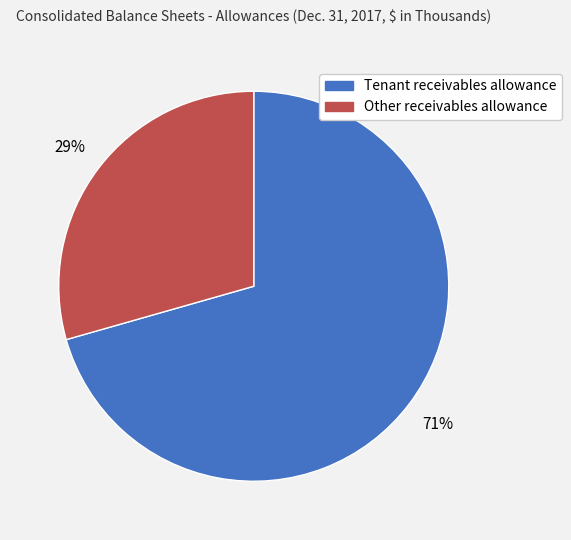

Which category accounts for the majority?

Tenant receivables allowance